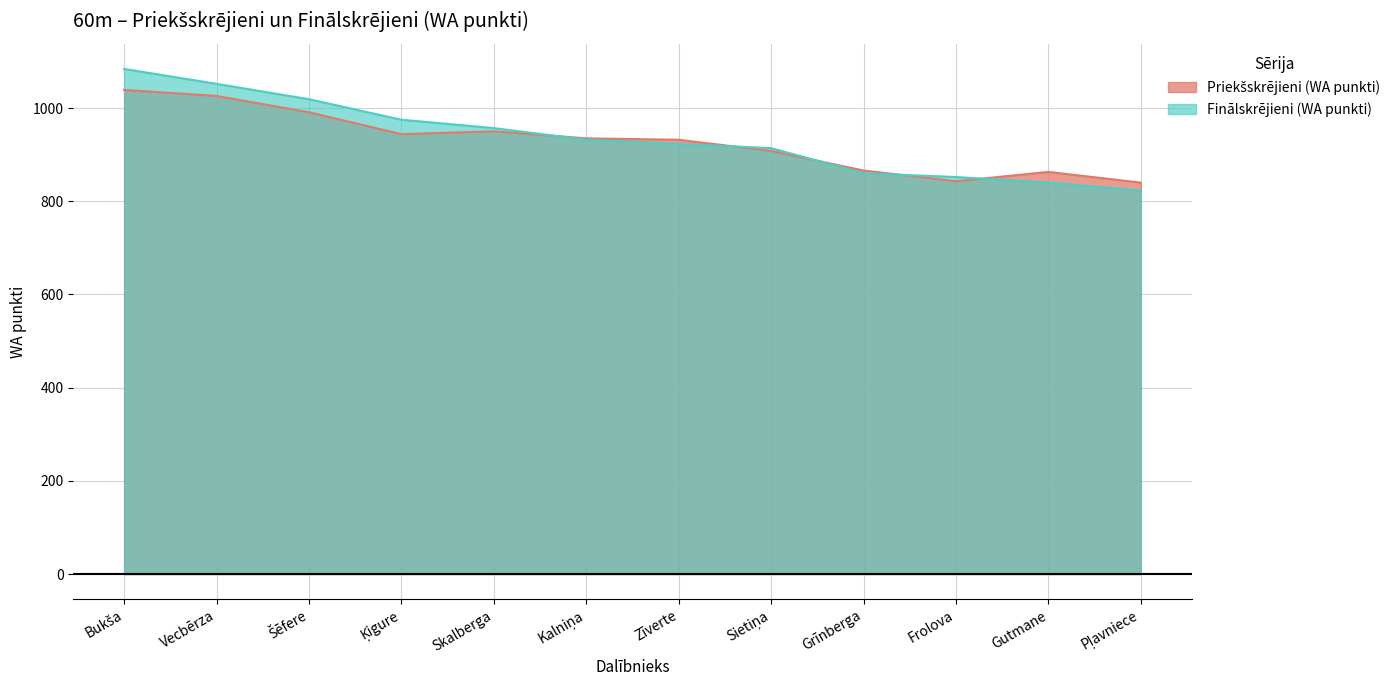

Is it true that Priekšskrējieni (WA punkti) equals 1545 at Bukša?

False